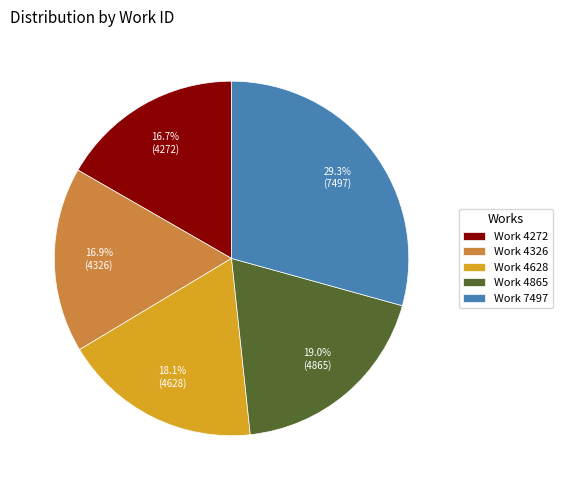

Does Work 4272 represent more than half of the total?

No